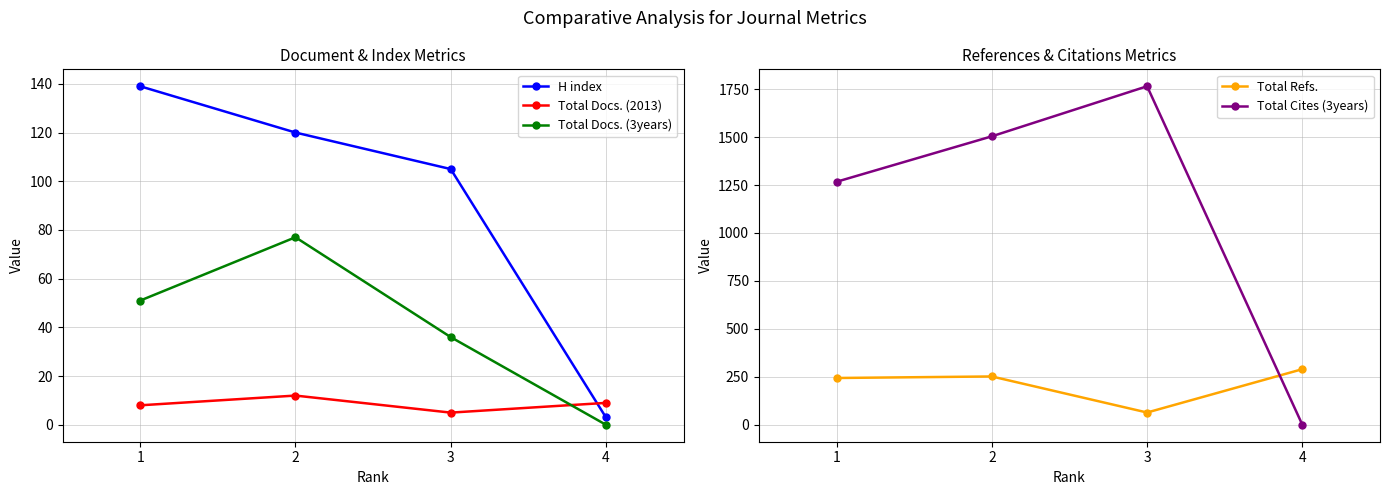

Reading left to right, transcribe all the data shown in this chart.

H index: 1=139	2=120	3=105	4=3
Total Docs. (2013): 1=8	2=12	3=5	4=9
Total Docs. (3years): 1=51	2=77	3=36	4=0
Total Refs.: 1=244	2=252	3=64	4=290
Total Cites (3years): 1=1267	2=1504	3=1765	4=0